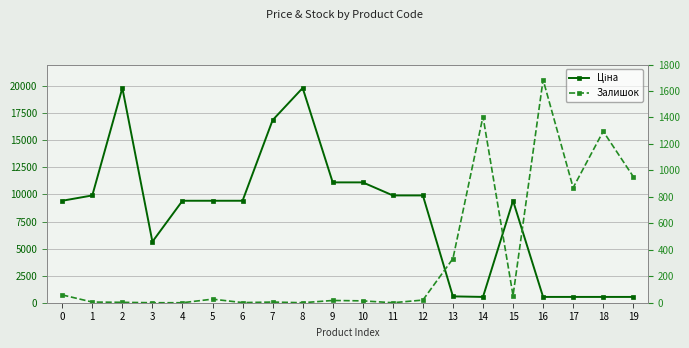

Between 5 and 8, which series saw the biggest shift?

Ціна